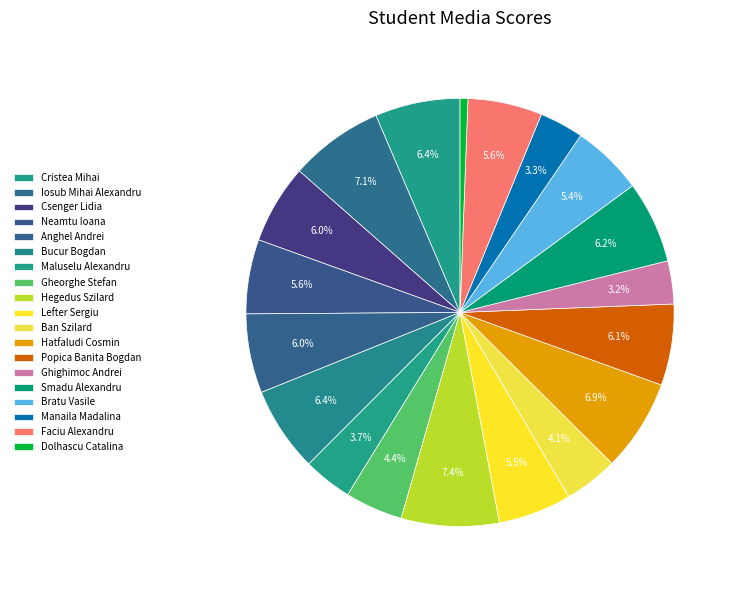

Does Bucur Bogdan account for over 50% of the chart?

No